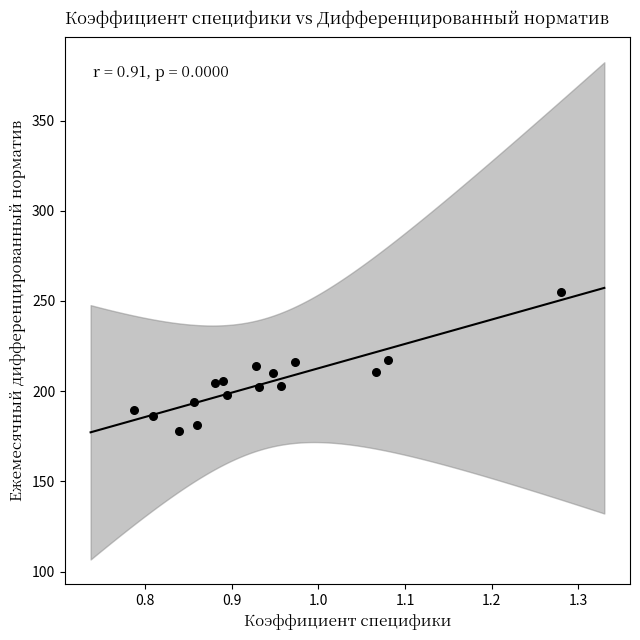

What is the range of X values (max minus min)?

0.5